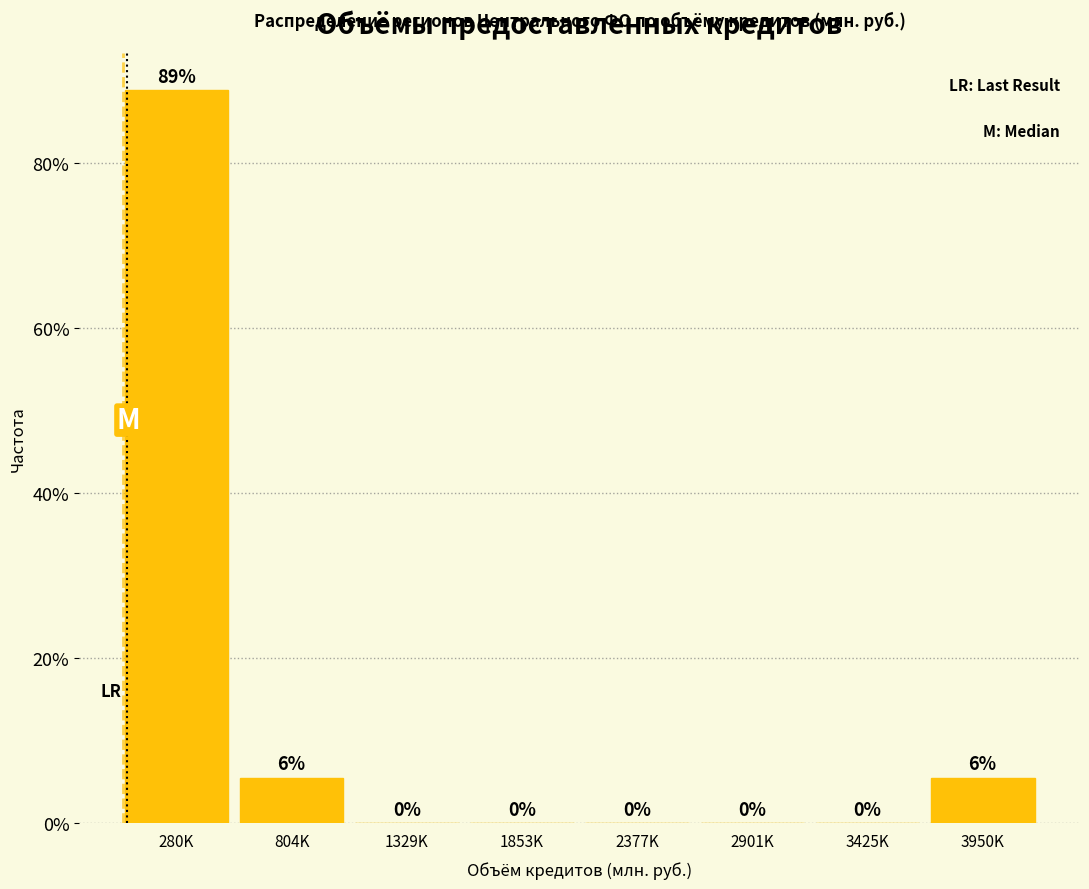

What is the maximum value shown in the chart?

88.9